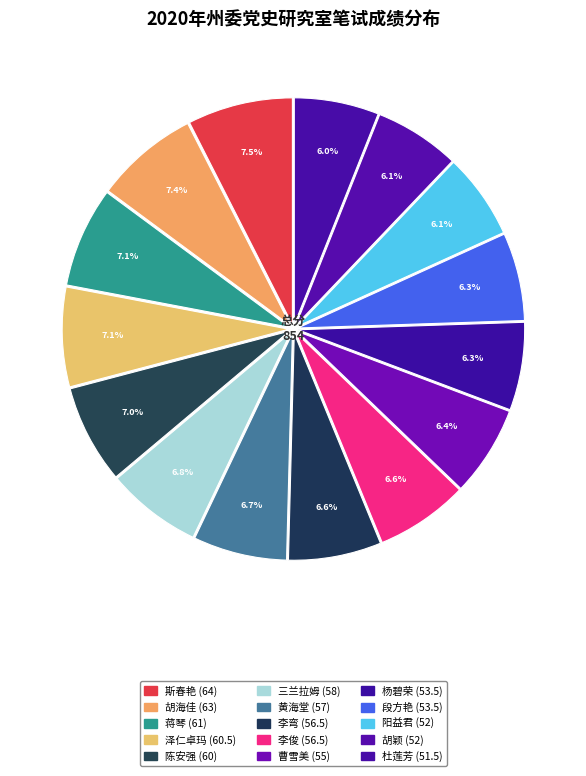

How many slices are in this pie chart?

15